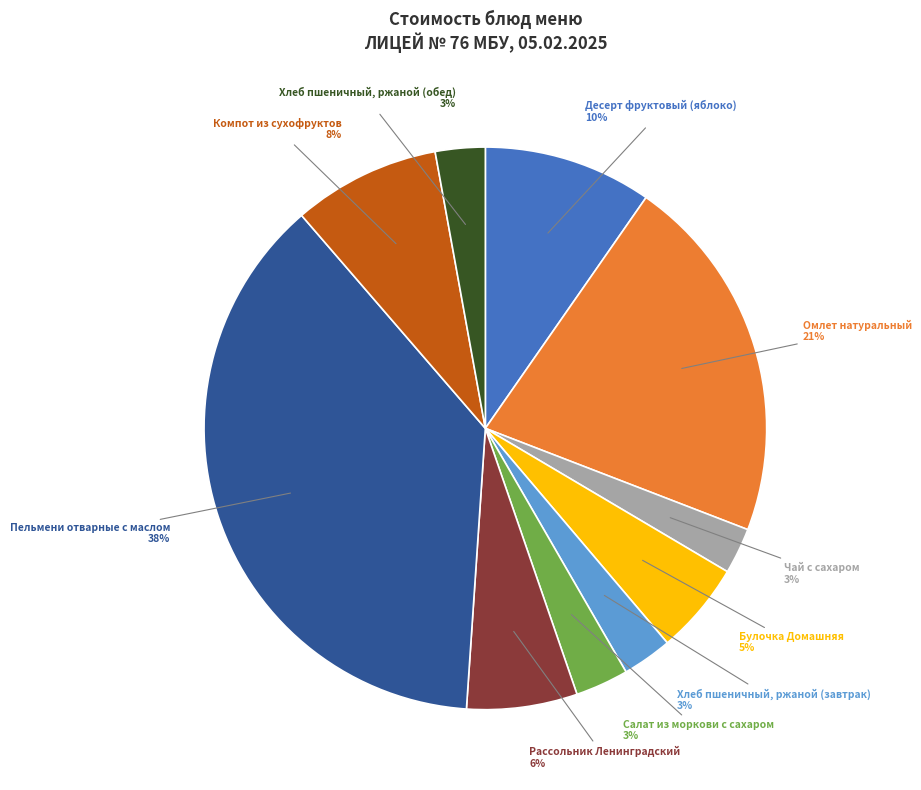

To the nearest percent, what portion does Рассольник Ленинградский represent?

6%